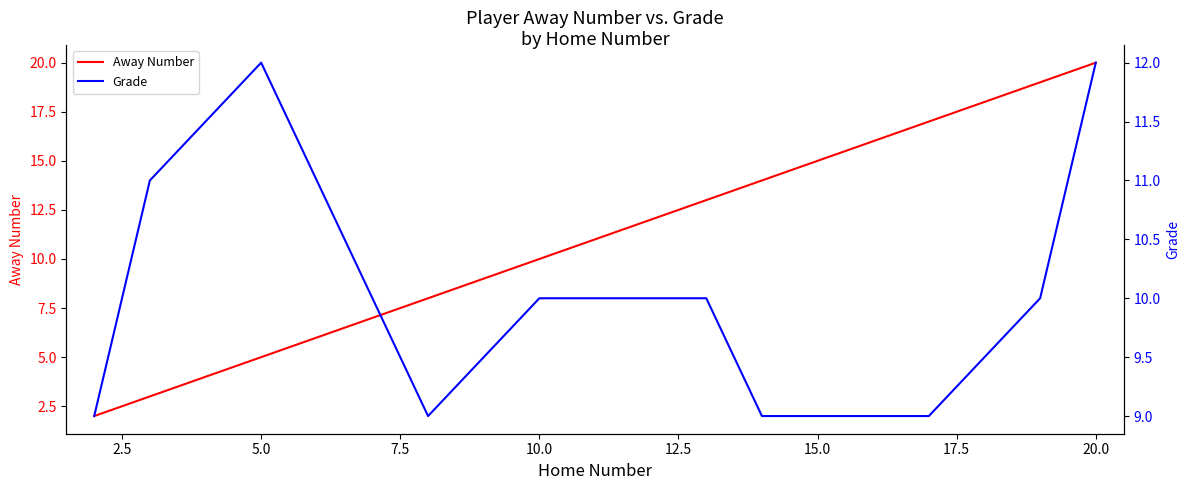

What is the maximum value for Away Number?

20